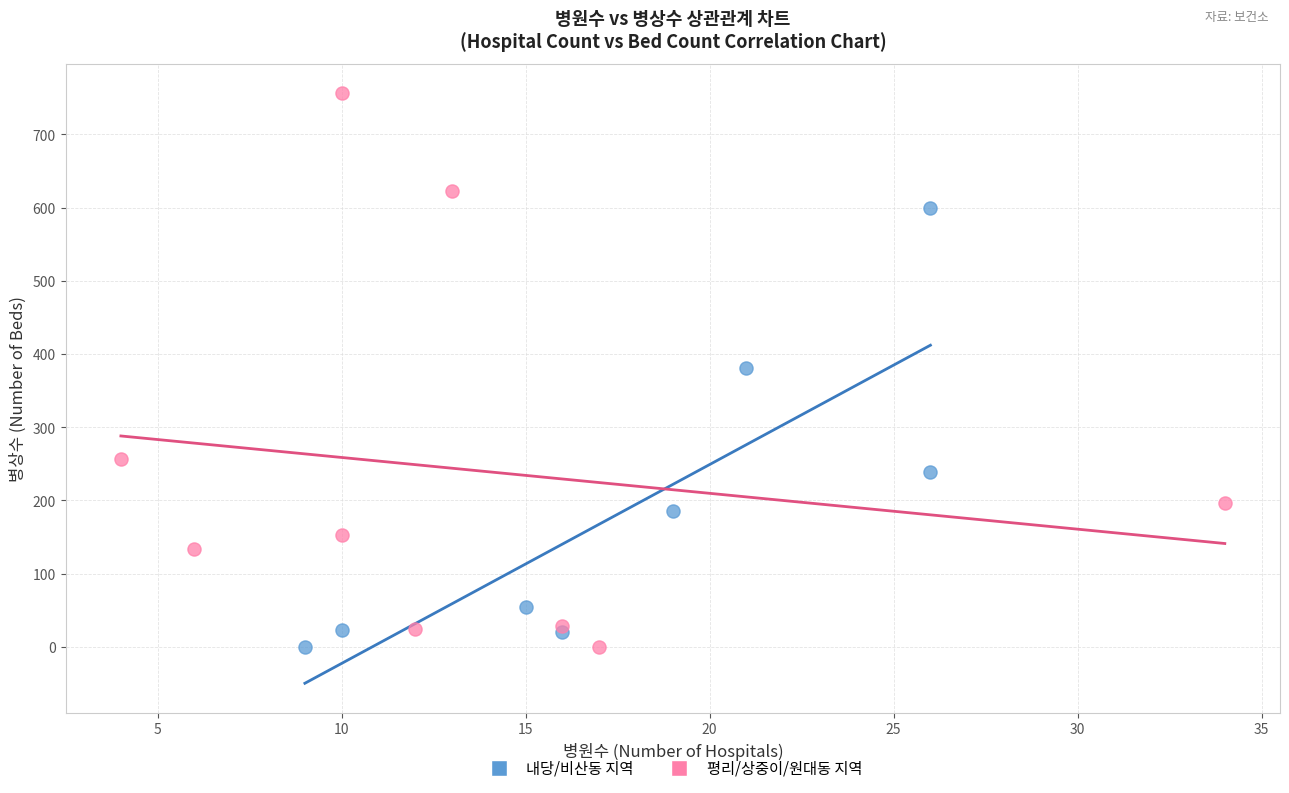

Which series has the widest spread of Y values?

평리/상중이/원대동 지역